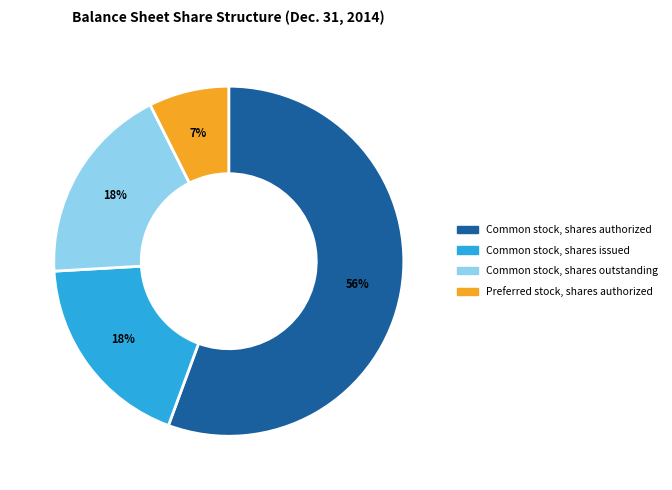

What percentage is the Common stock, shares issued slice, to the nearest percent?

18%